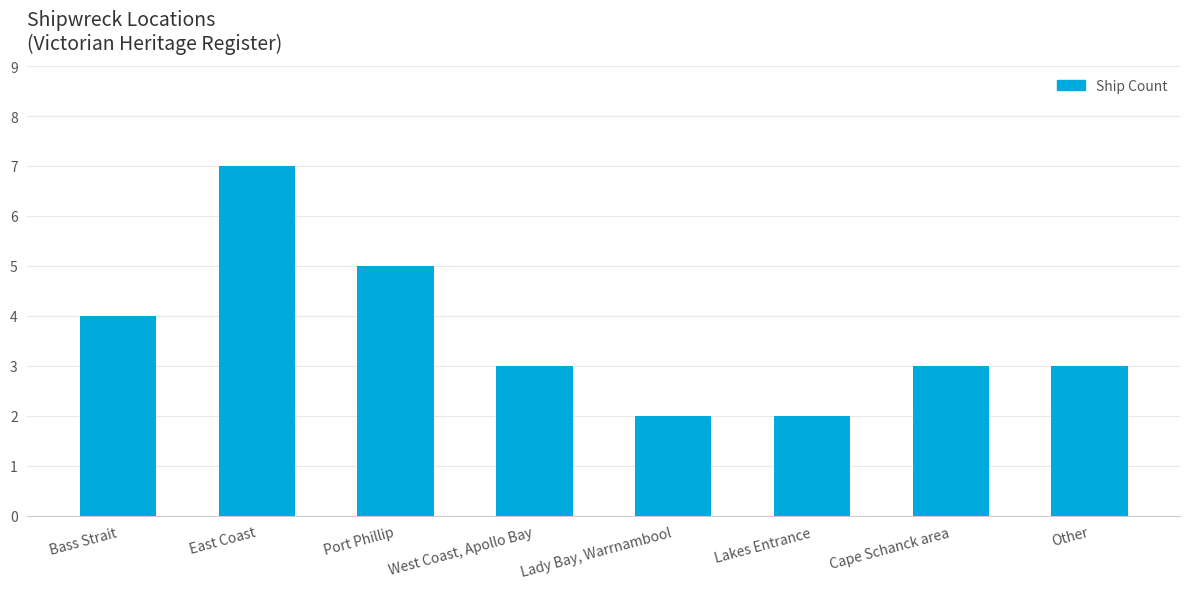

Reading left to right, transcribe all the data shown in this chart.

4	7	5	3	2	2	3	3